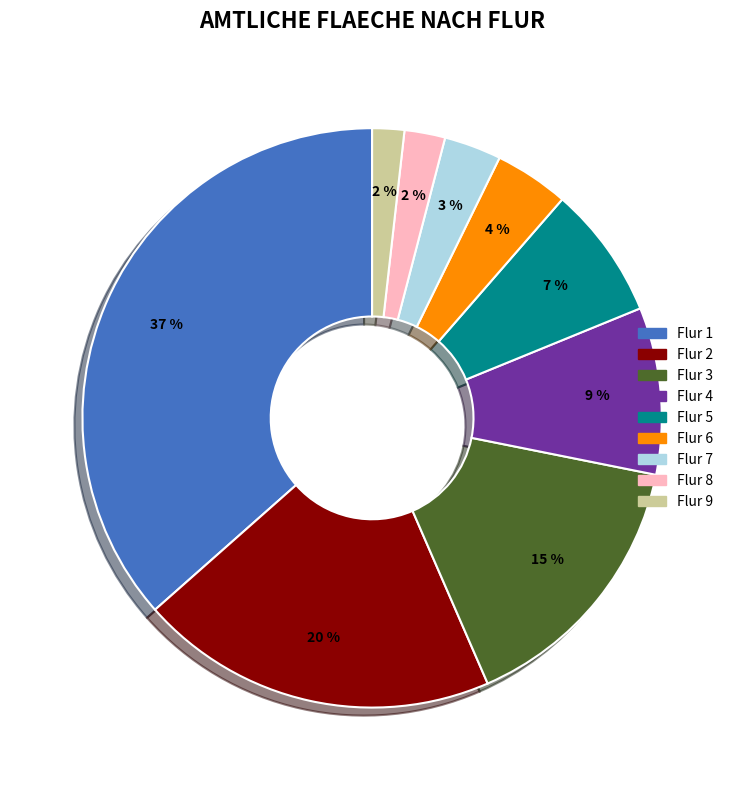

The Flur 1 slice represents 37% of the pie. True or false?

True